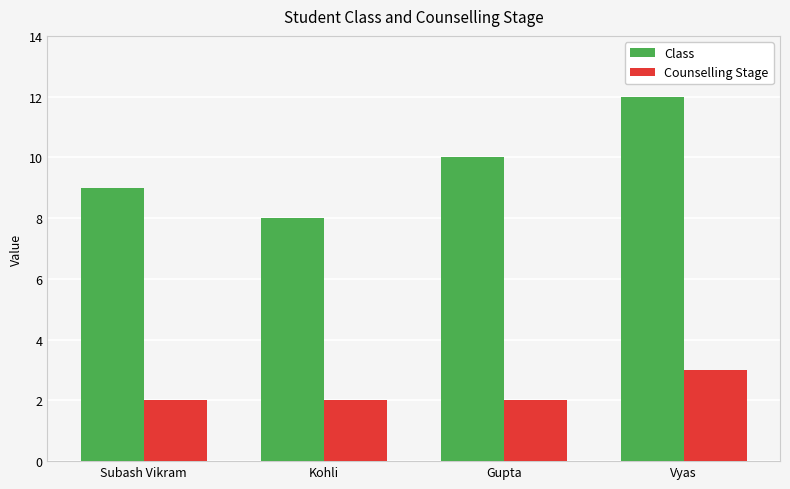

What is the sum of the Class values at Vyas and Subash Vikram?

21